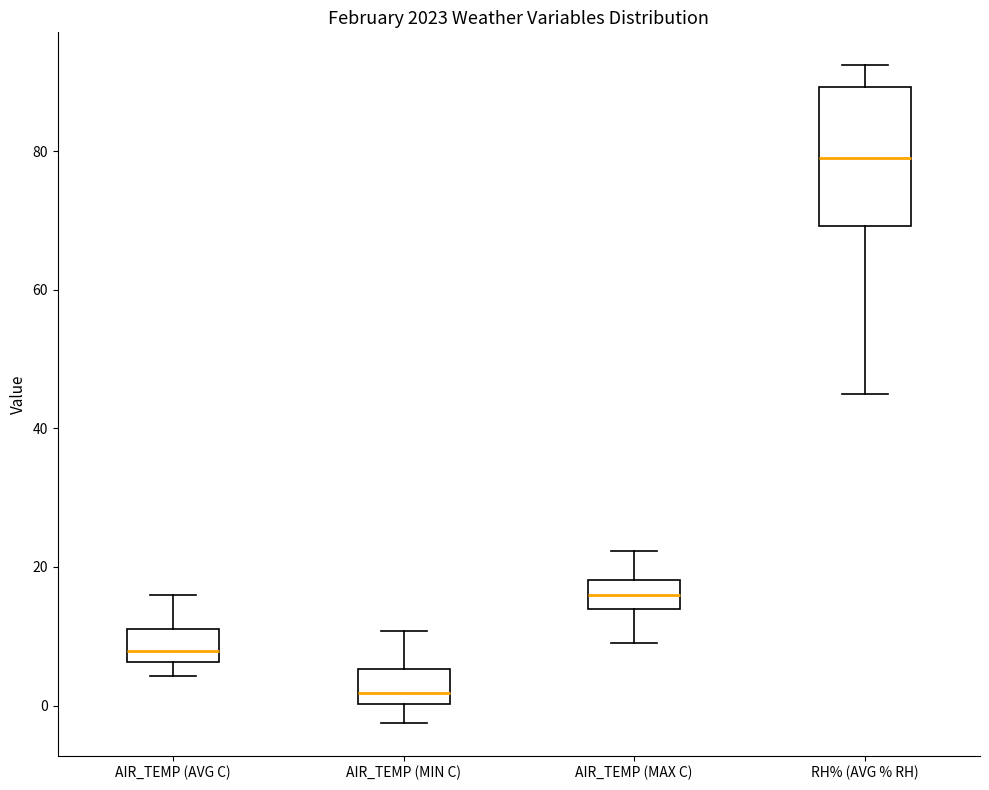

Comparing the boxes themselves (not the whiskers), which one is the tallest?

RH% (AVG % RH)